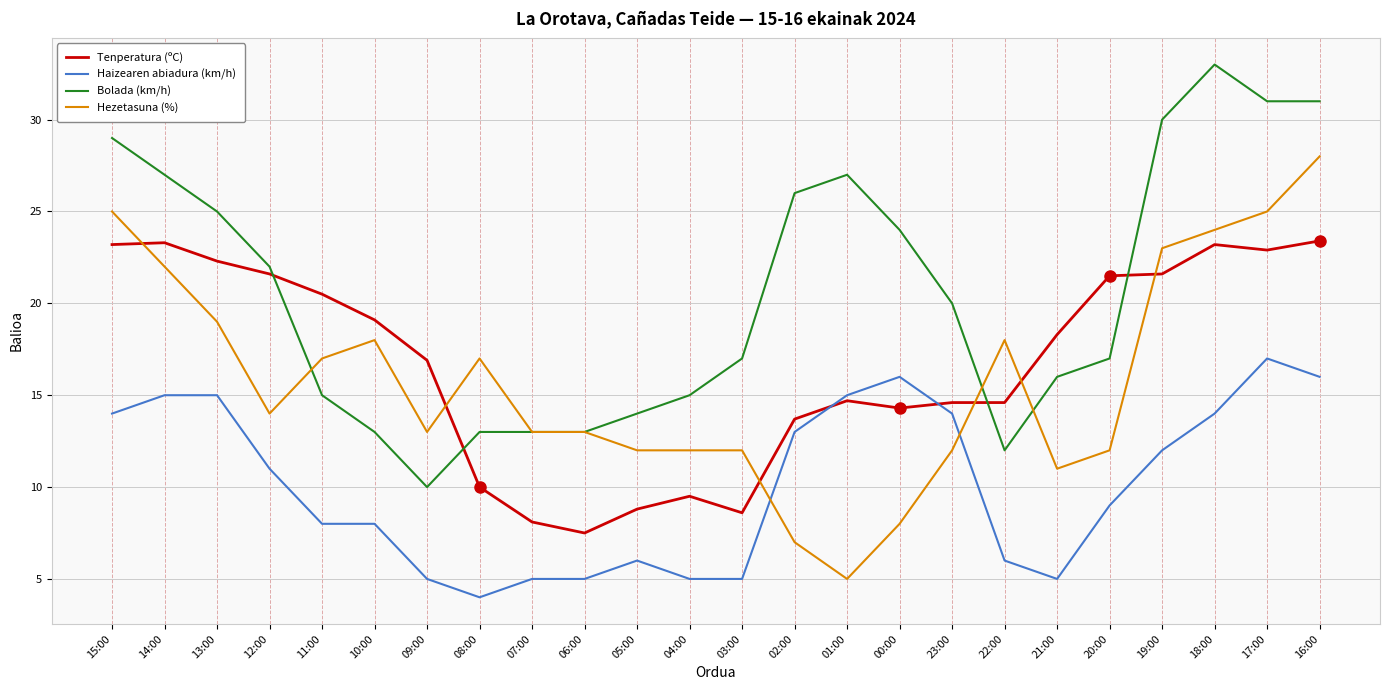

What is the total value across all series at 13:00?

81.3